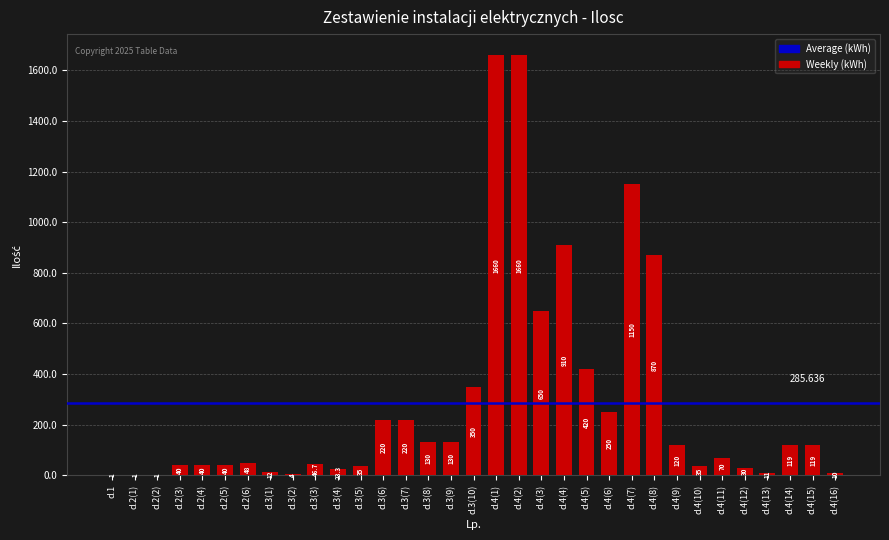

Between d.3(7) and d.3(8), which is larger?

d.3(7)